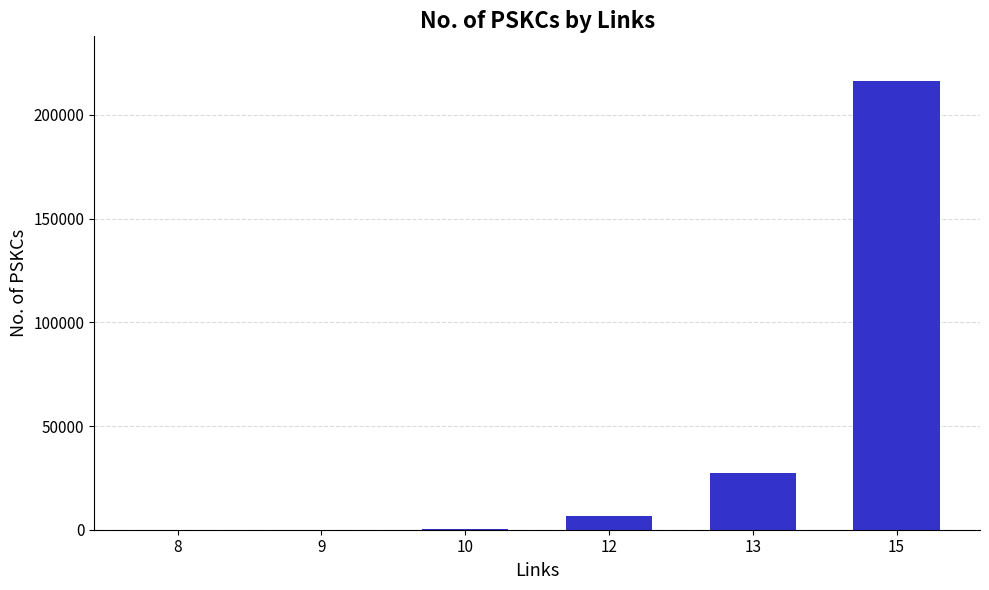

What is the greatest value displayed?

216291